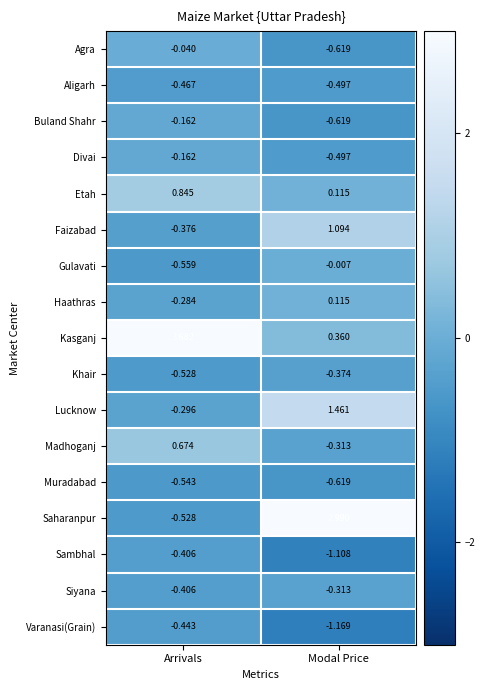

At which category is the sum across all series the highest?

Arrivals